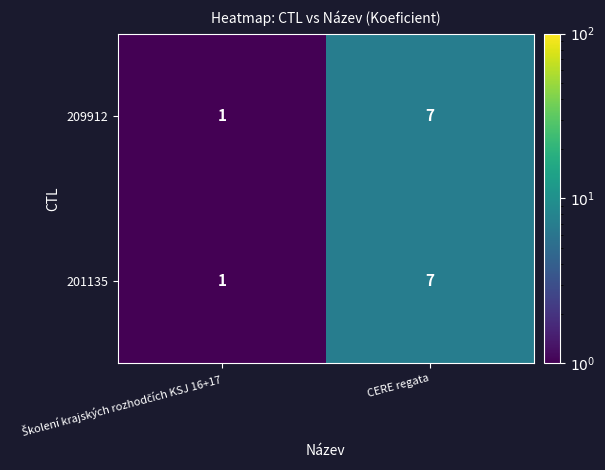

Reading left to right, extract all data points from this chart.

209912: 1	7
201135: 1	7